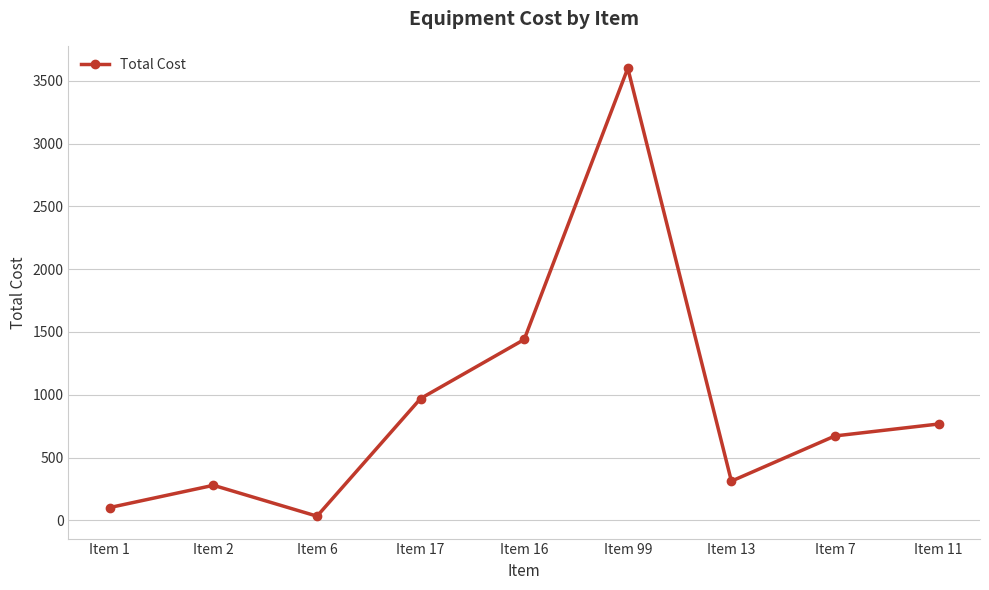

At which label does the data first exceed 672?

Item 17